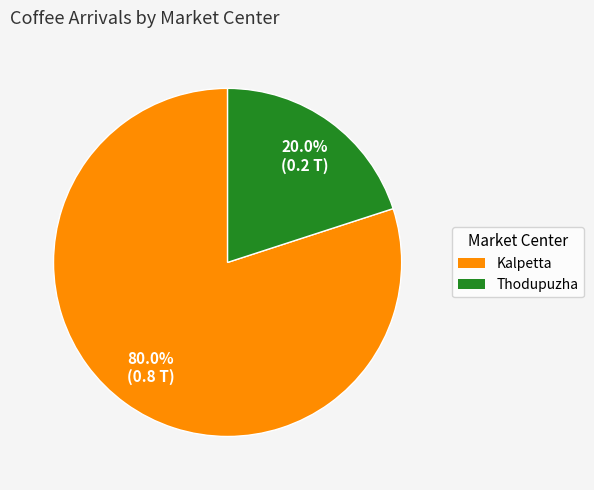

Is Kalpetta the majority of the pie?

Yes